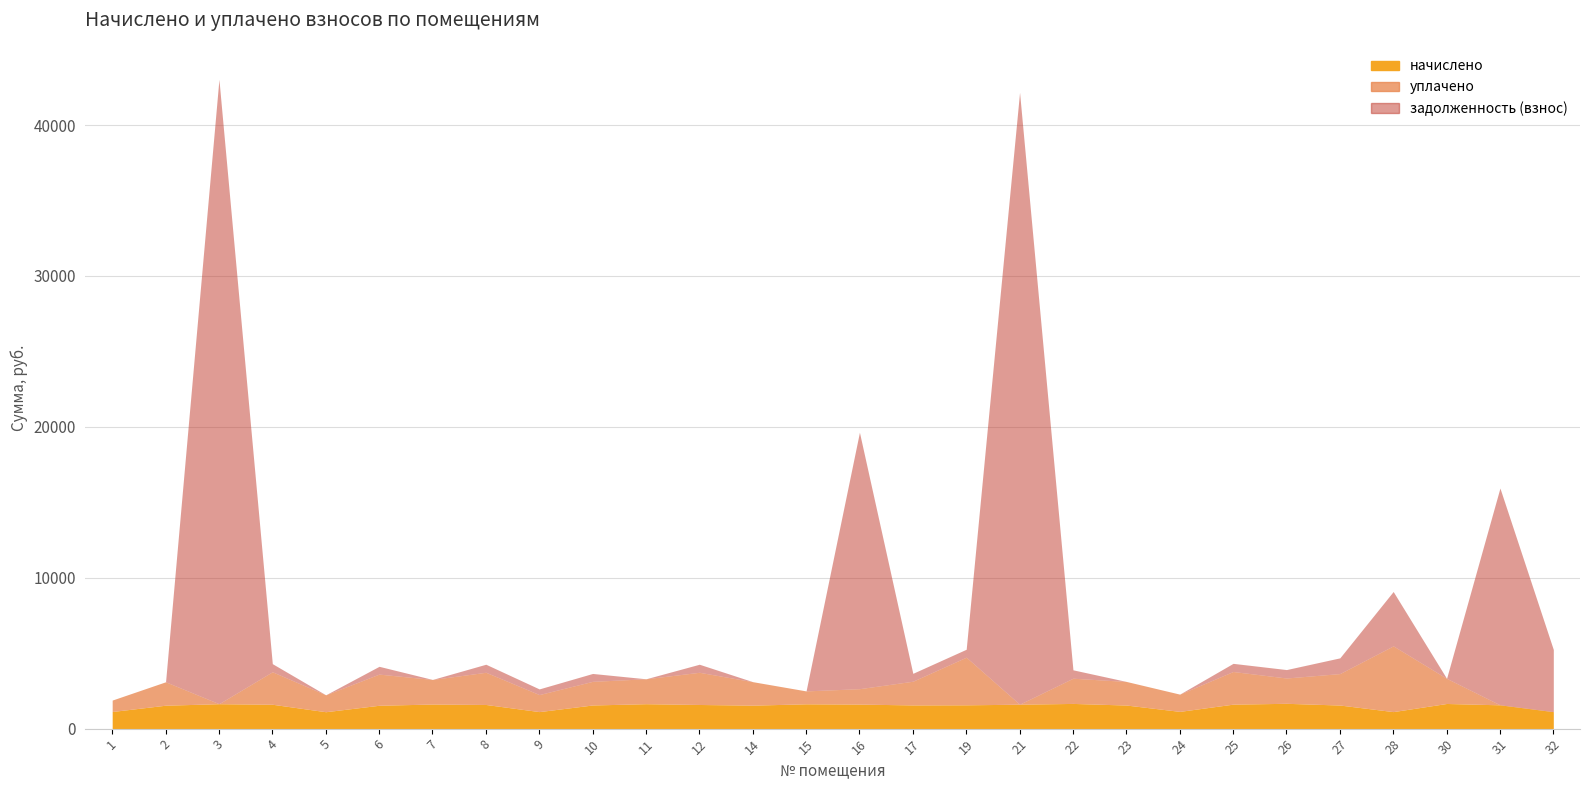

Between 7 and 9, which is larger?

7